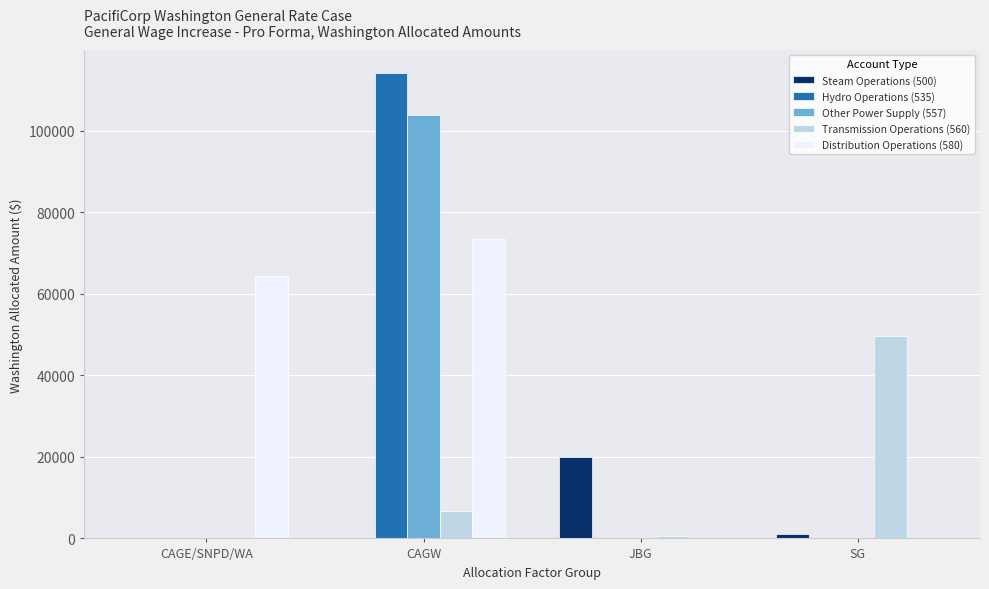

How many distinct data groups are displayed?

5